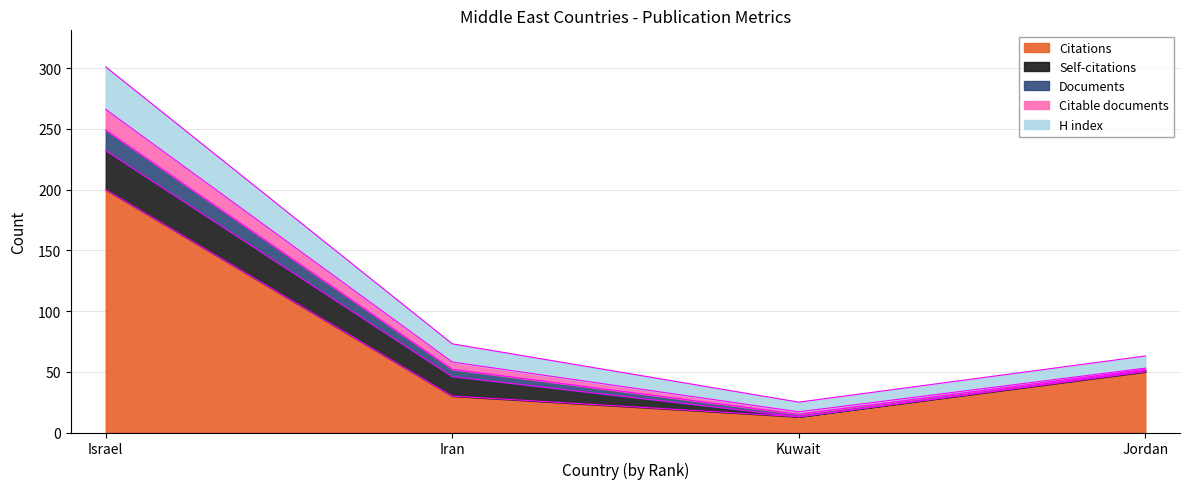

Rank the categories by Citable documents value from highest to lowest.

Israel, Iran, Kuwait, Jordan